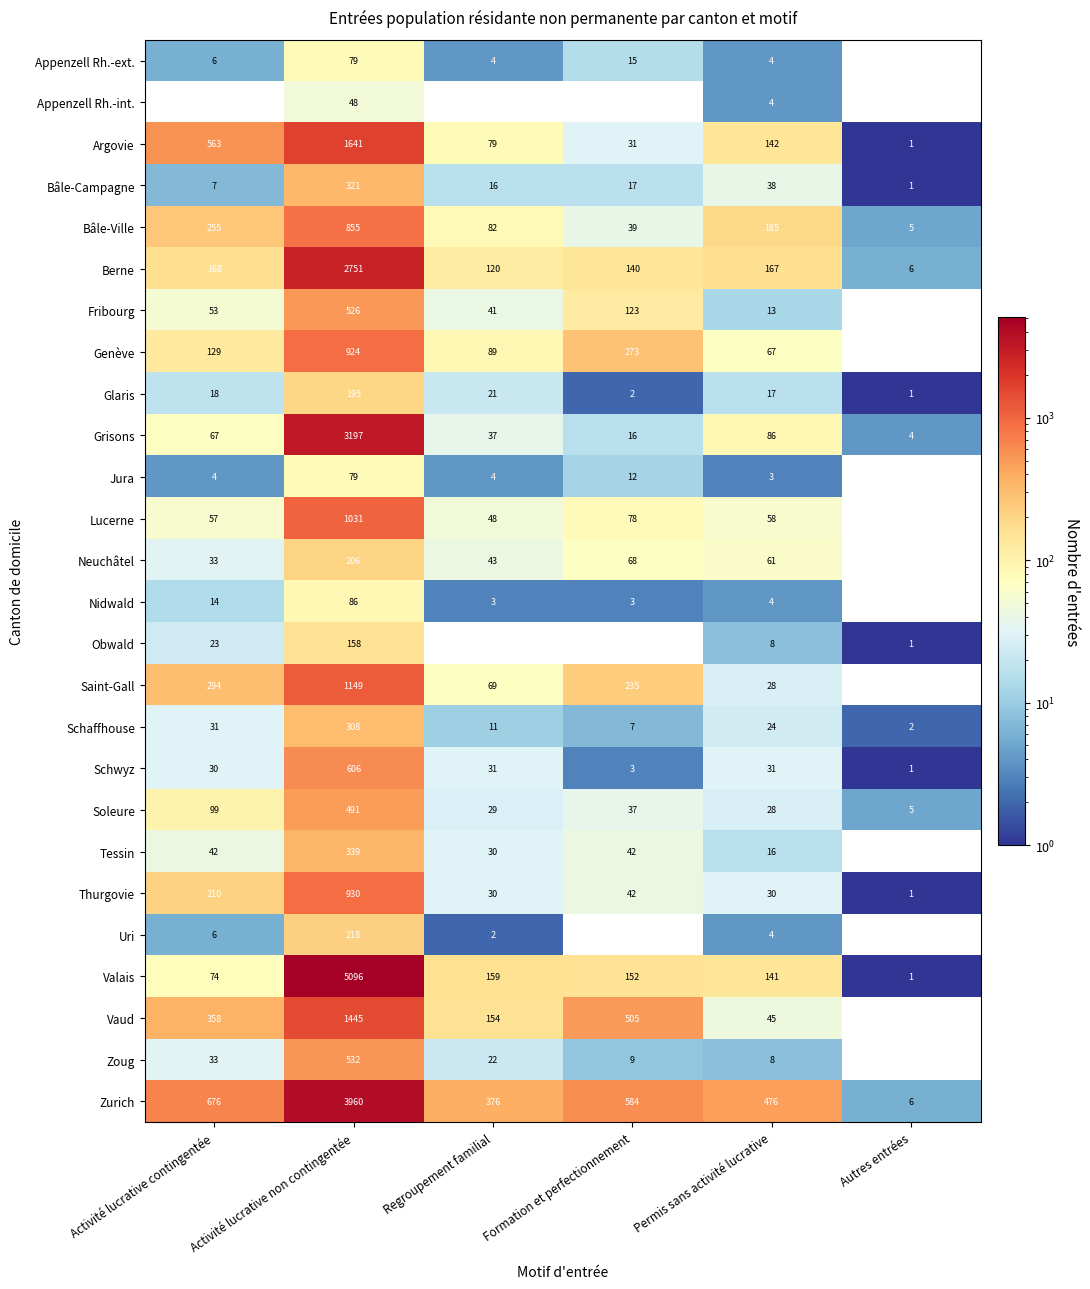

Where is Obwald nearest to the value 79?

Activité lucrative contingentée